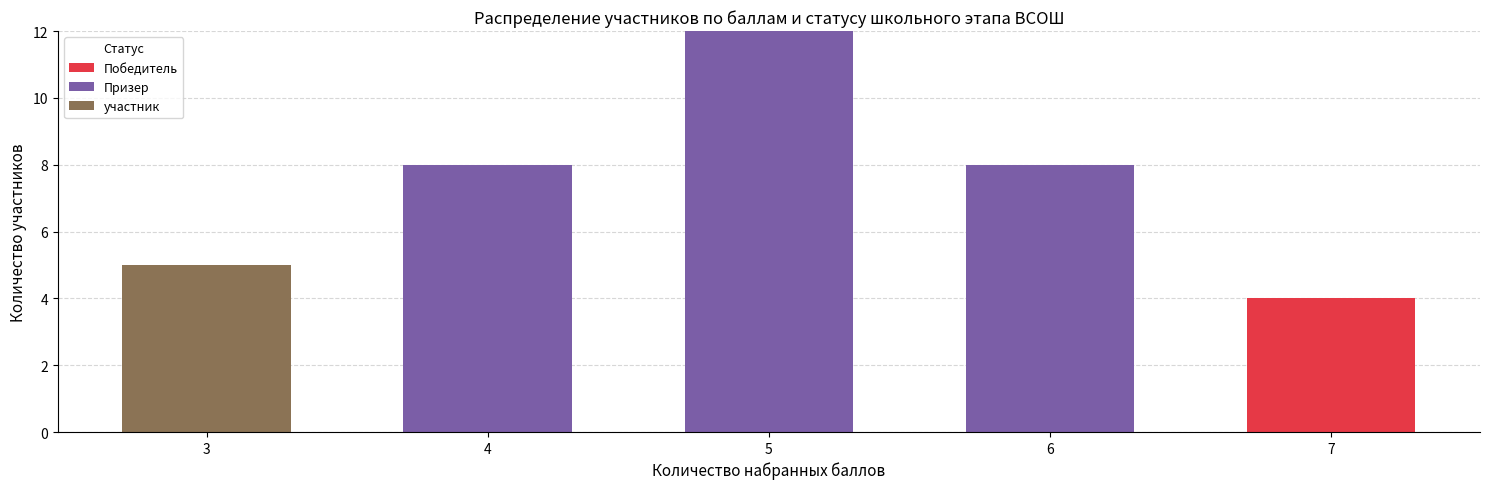

At which category is the sum across all series the highest?

5